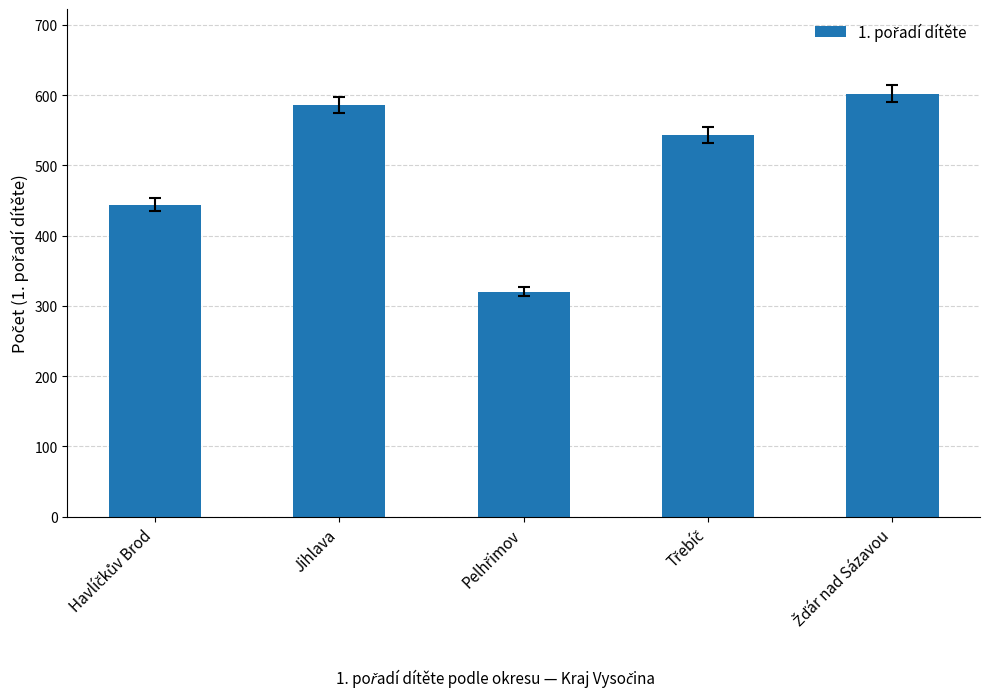

Reading left to right, list all the values displayed in this chart.

444	586	320	543	602